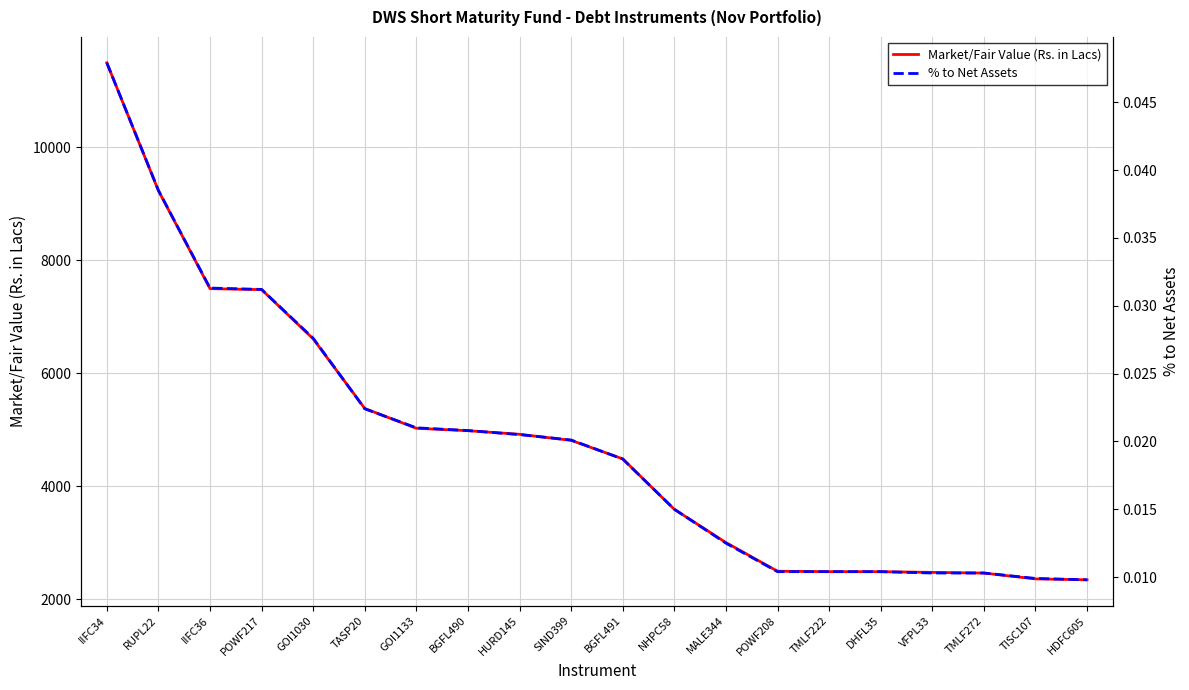

Is it true that % to Net Assets equals 0.1 at POWF217?

False